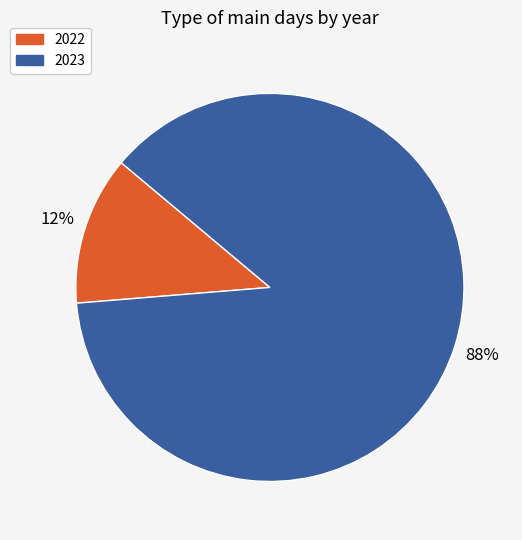

Between 2023 and 2022, which is larger?

2023